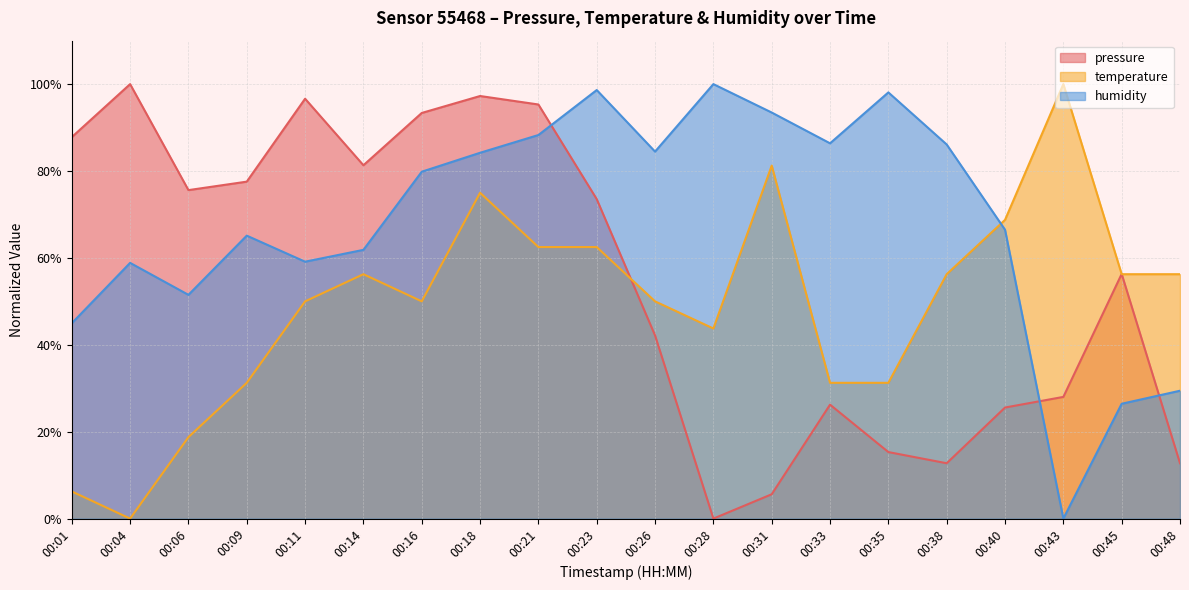

Count the number of data series in this chart.

3